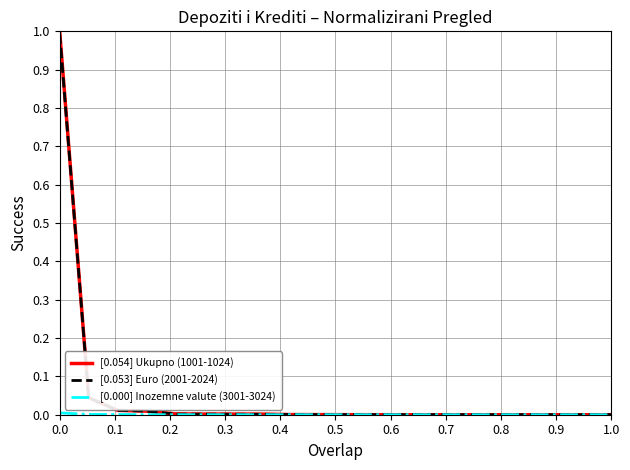

Which series has the largest range (max minus min)?

[0.054] Ukupno (1001-1024)